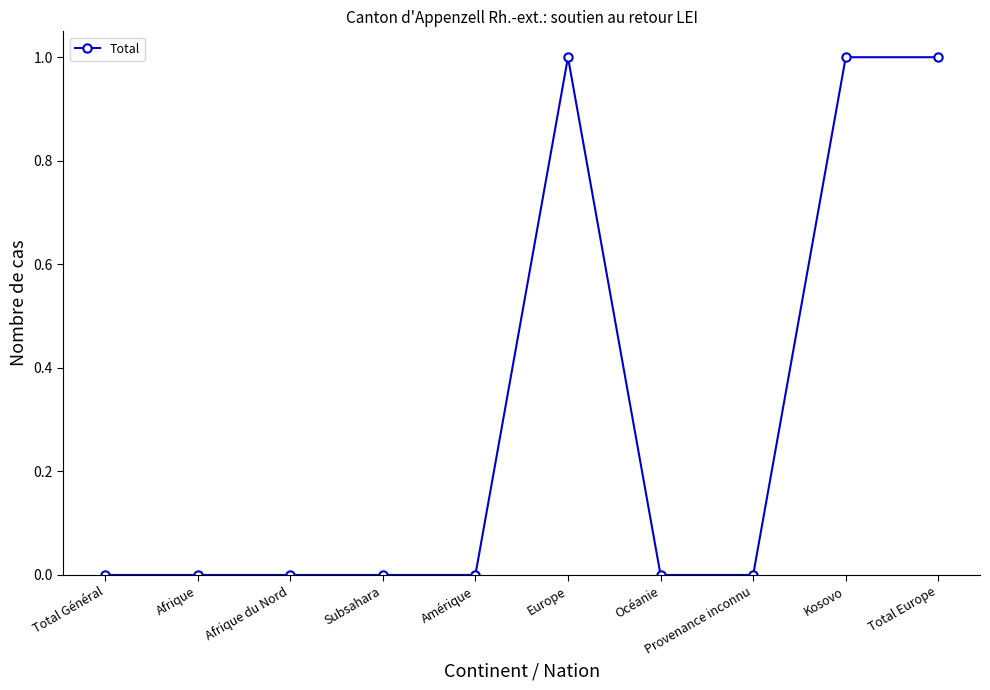

True or false: the data shows 0 at Océanie.

True